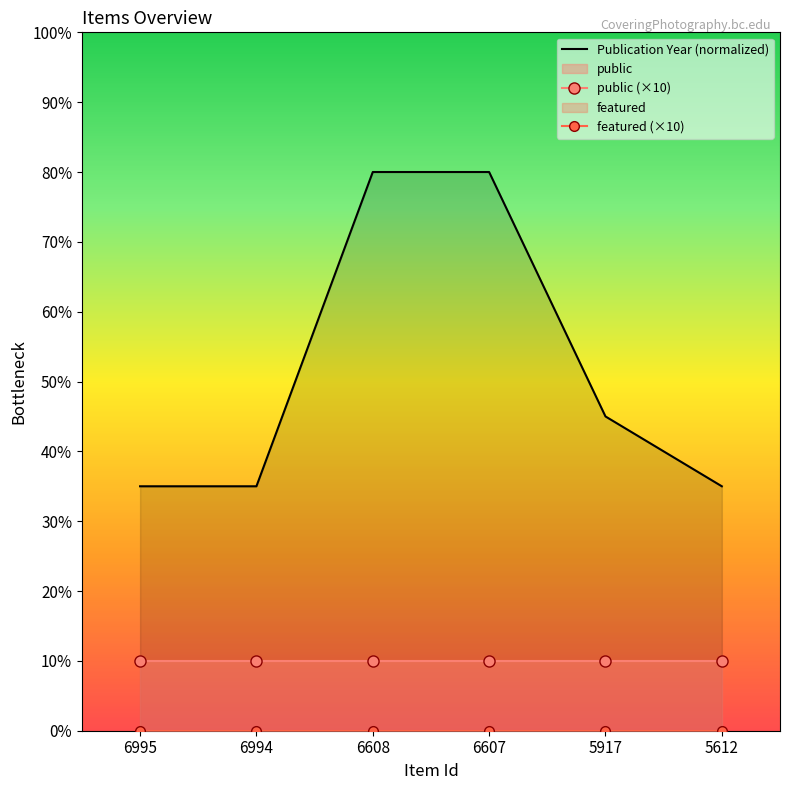

Reading right to left, extract all data points from this chart.

Publication Year (normalized): 35	45	80	80	35	35
public (×10): 10	10	10	10	10	10
featured (×10): 0	0	0	0	0	0